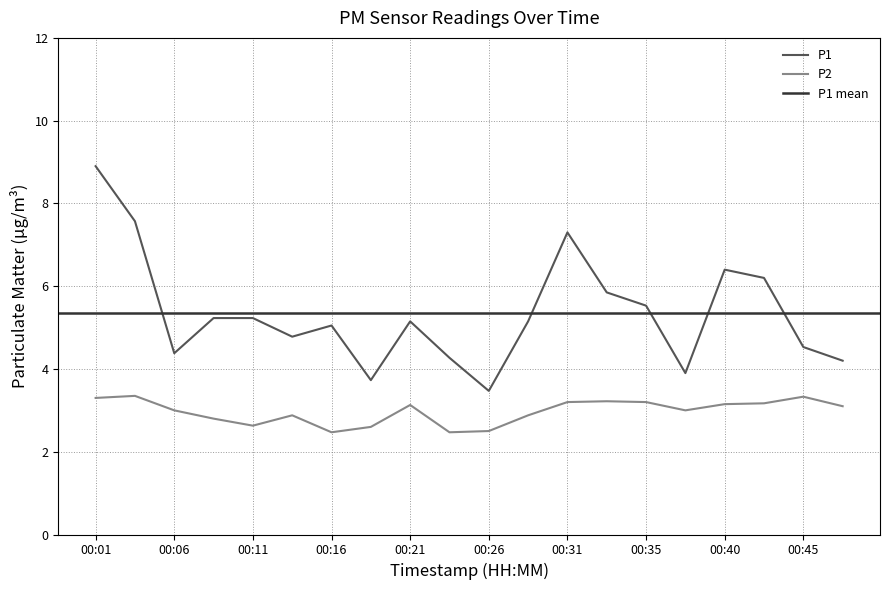

How many P2 values are between 2 and 3?

10